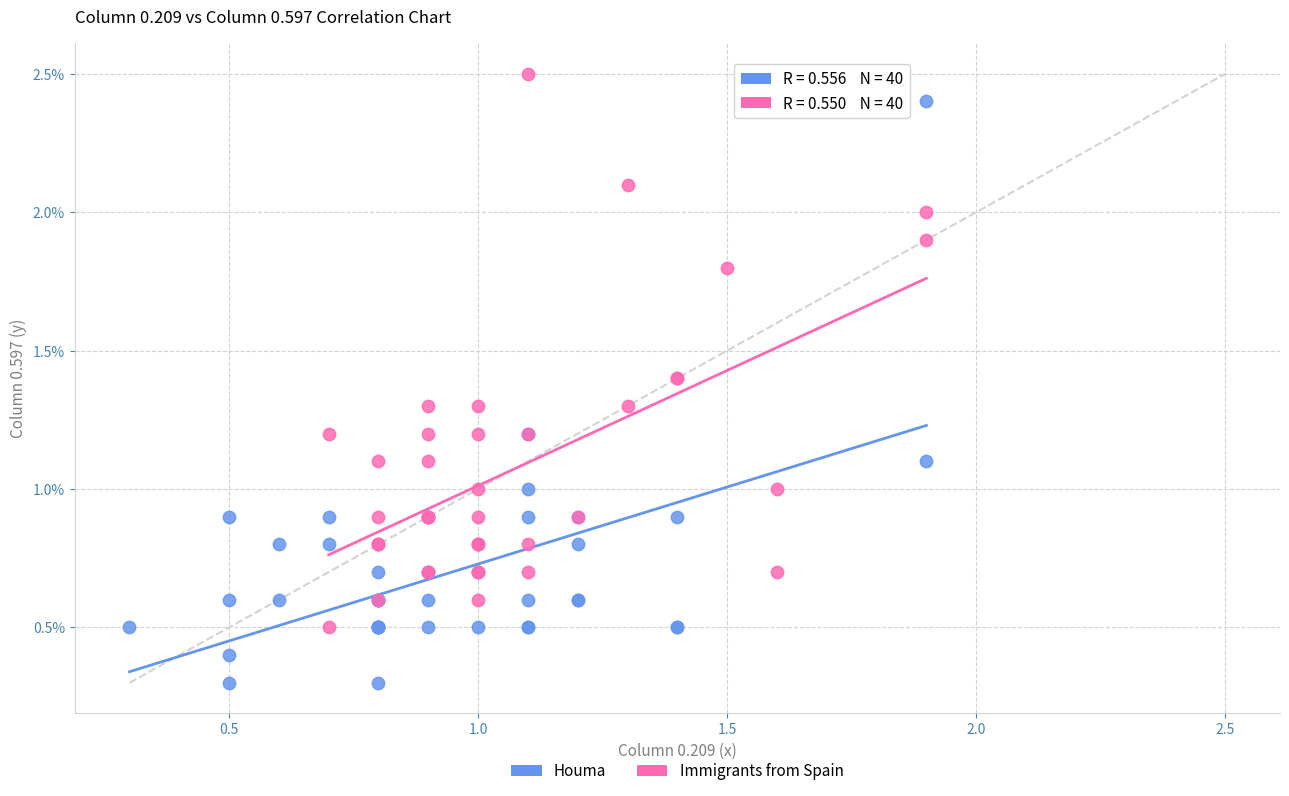

Which series contains the highest Y value?

Immigrants from Spain